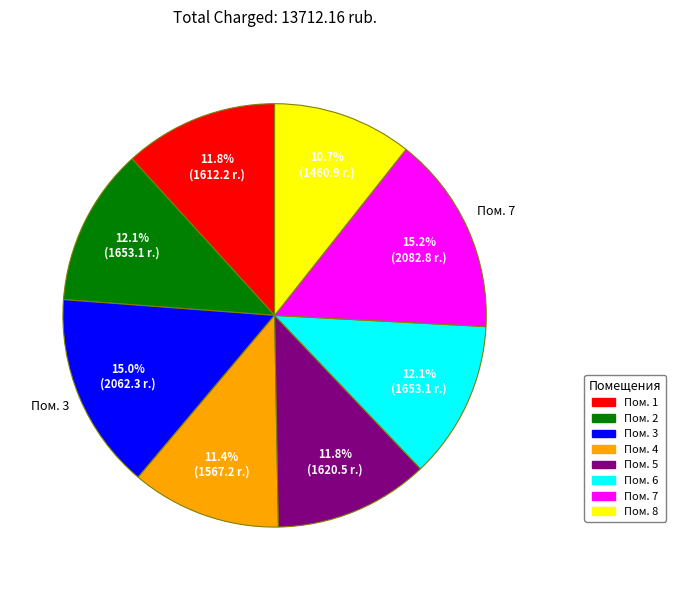

Approximately how many times larger is the value at Пом. 3 compared to Пом. 8?

1.4